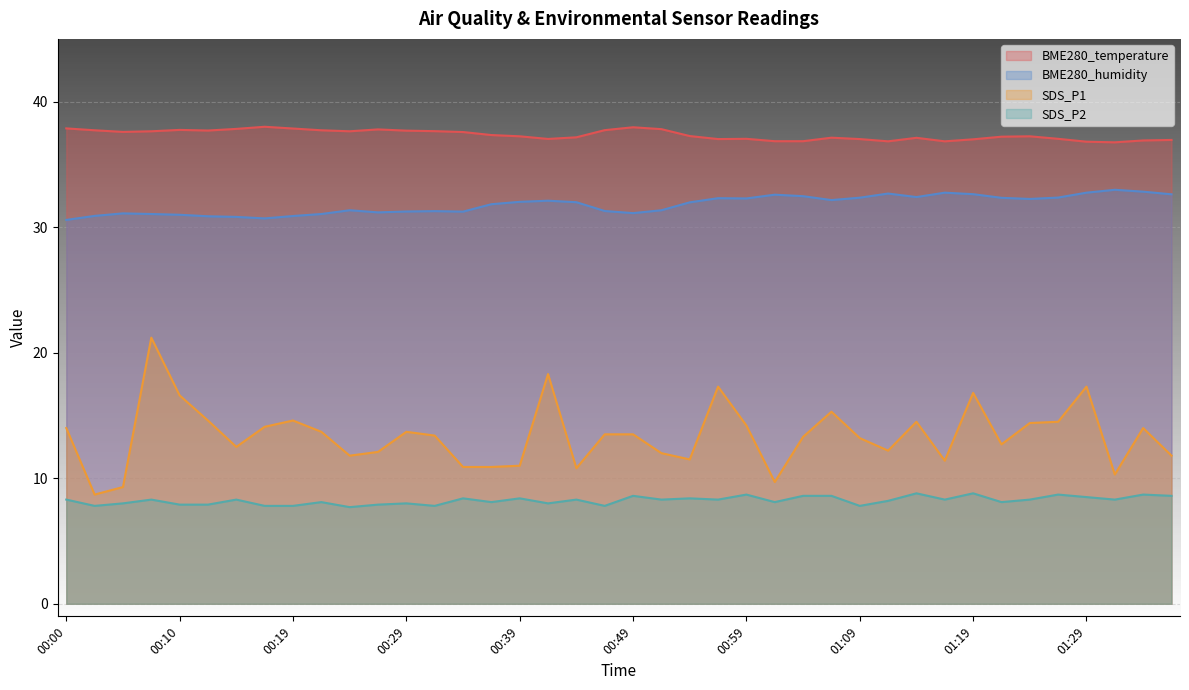

Read the BME280_temperature value at 00:44.

37.2